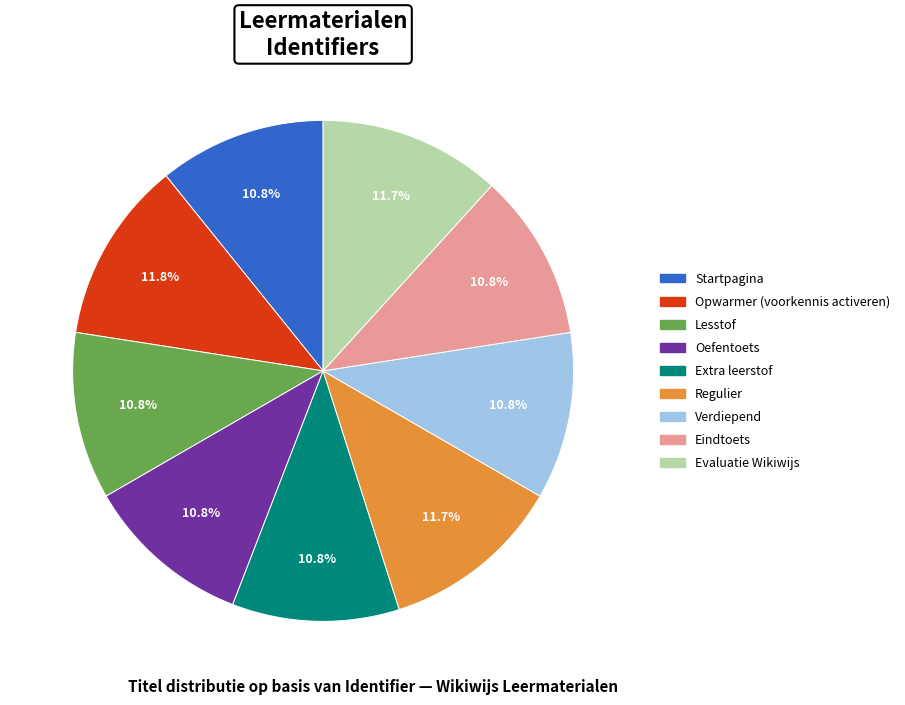

What is the total percentage of Extra leerstof and Evaluatie Wikiwijs?

22.5%